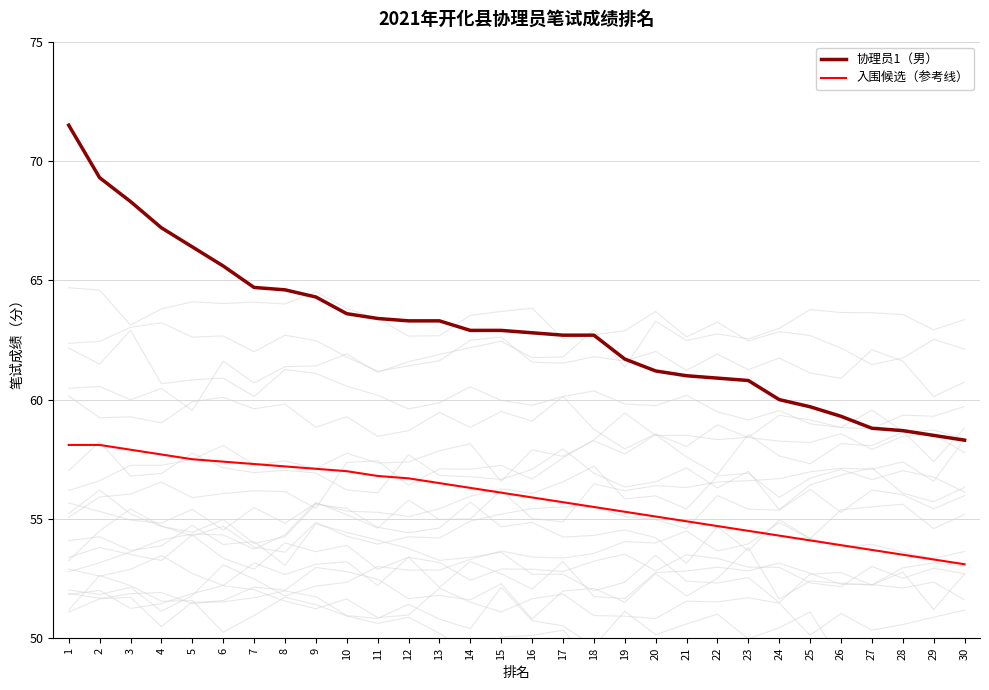

True or false: 协理员1（男） and 入围候选（参考线） cross at least once.

False